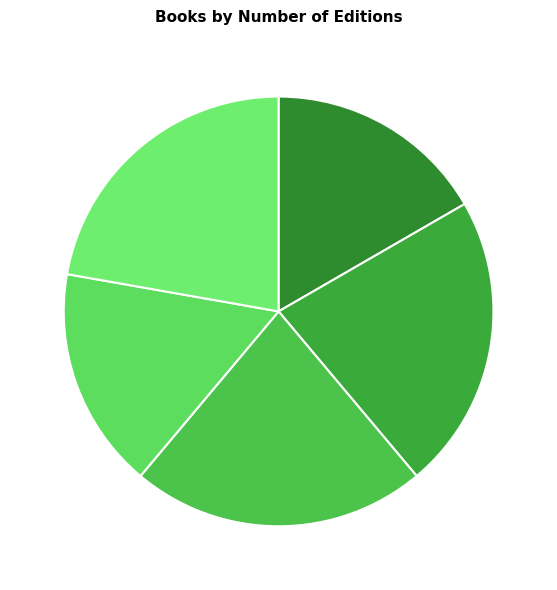

Is Full Tilt the majority of the pie?

No